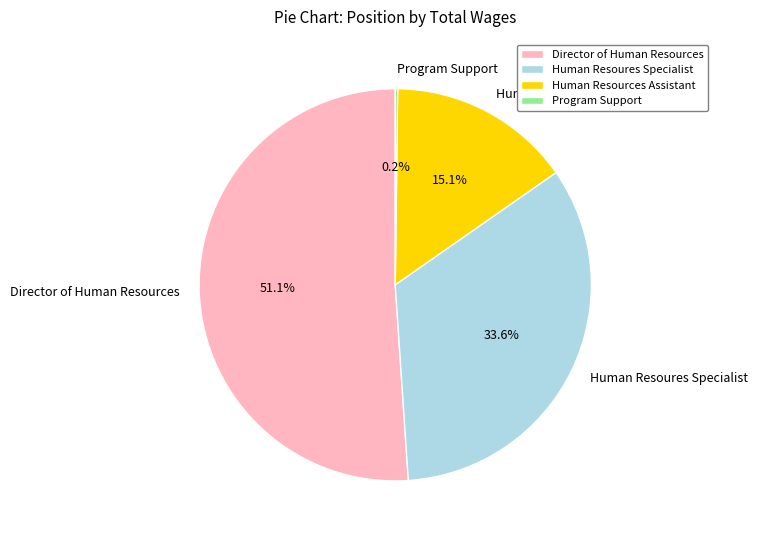

What percentage is NOT represented by Human Resources Assistant?

84.9%